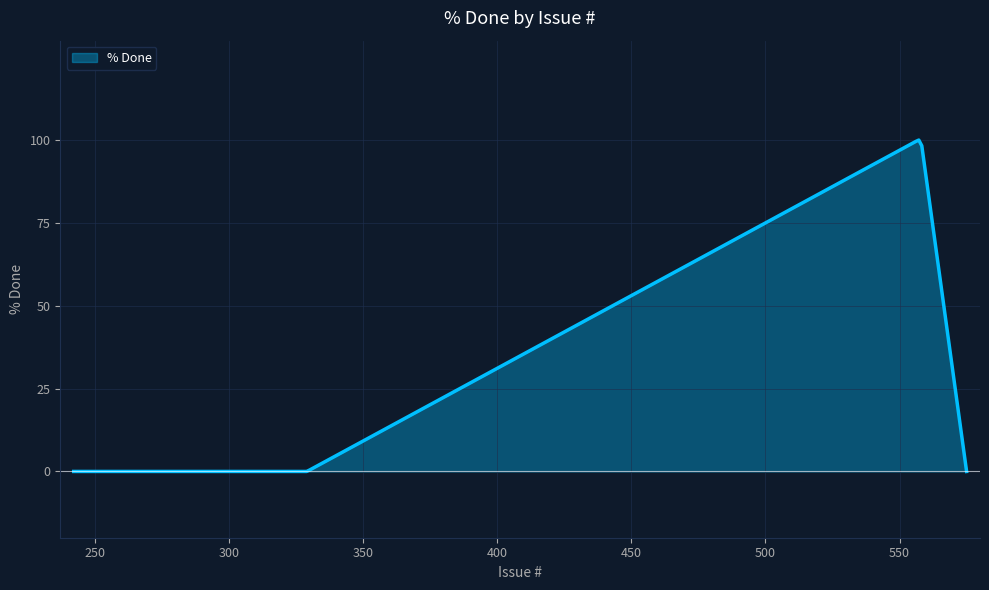

What is the difference between the maximum and minimum values?

100.0